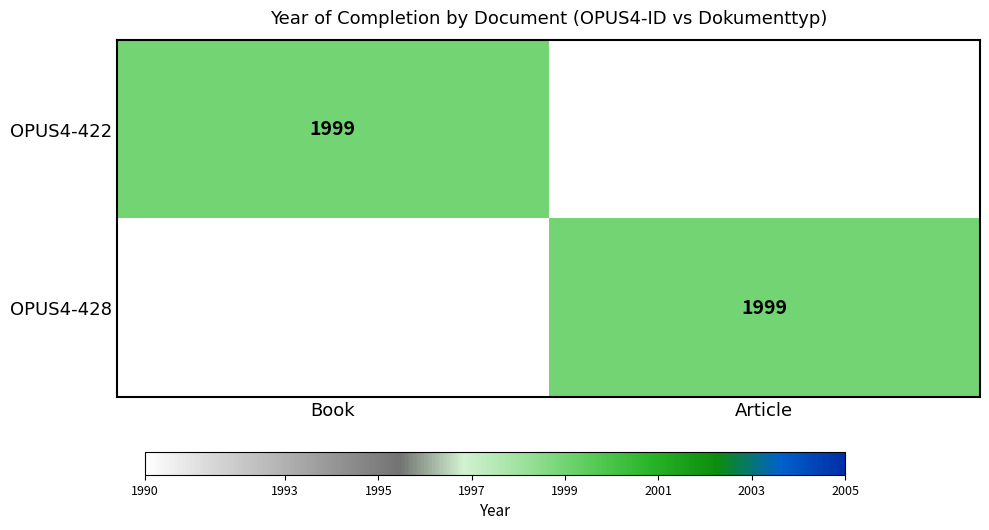

Is it true that OPUS4-422 equals 444 at Book?

False